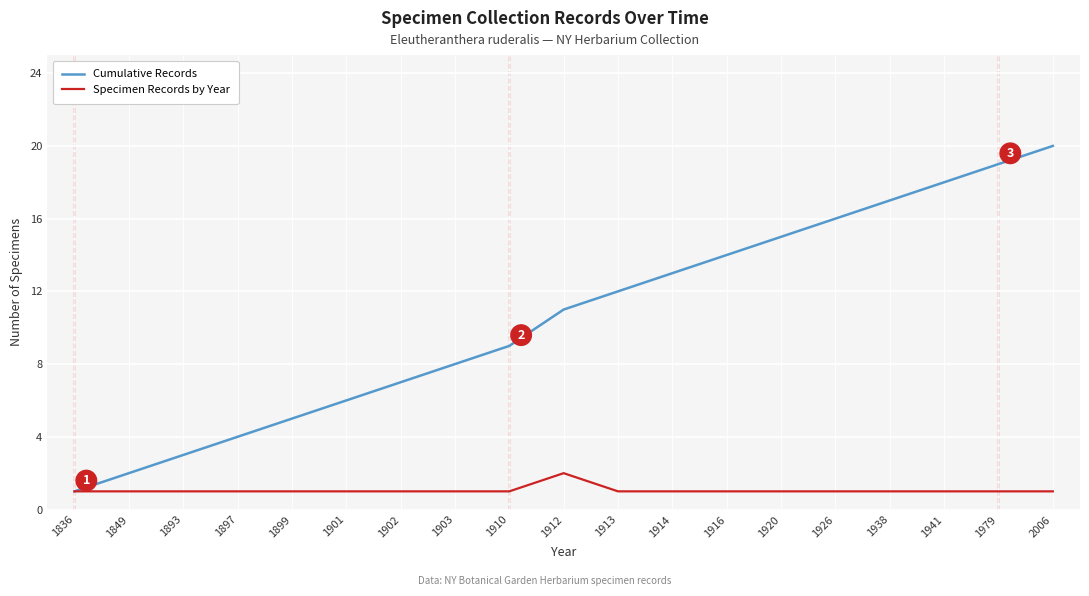

Reading right to left, transcribe all the data shown in this chart.

Cumulative Records: 2006=20	1979=19	1941=18	1938=17	1926=16	1920=15	1916=14	1914=13	1913=12	1912=11	1910=9	1903=8	1902=7	1901=6	1899=5	1897=4	1893=3	1849=2	1836=1
Specimen Records by Year: 2006=1	1979=1	1941=1	1938=1	1926=1	1920=1	1916=1	1914=1	1913=1	1912=2	1910=1	1903=1	1902=1	1901=1	1899=1	1897=1	1893=1	1849=1	1836=1